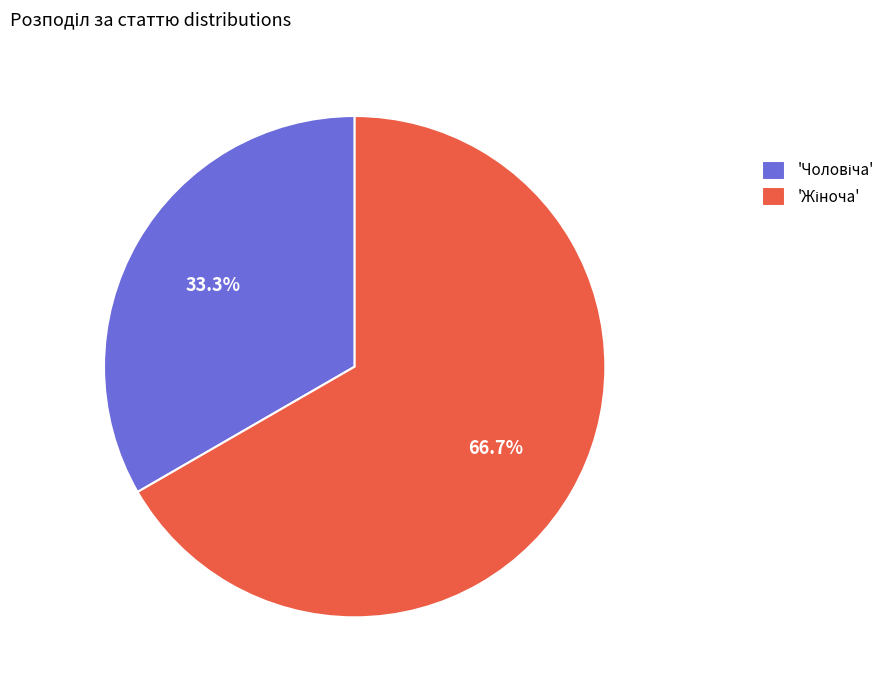

Is there any slice that represents more than half of the pie?

Yes